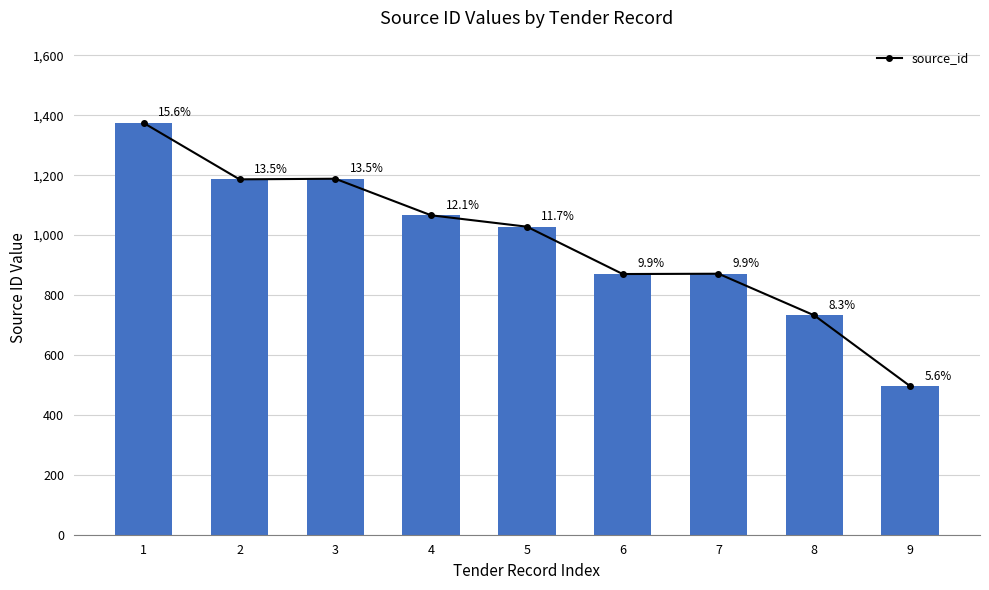

Are the bars horizontal?

No